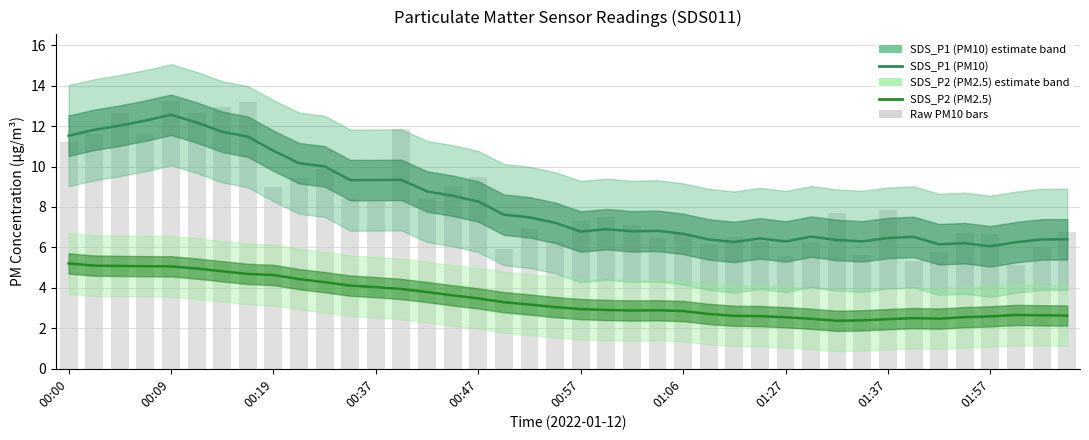

What is the greatest value displayed?

12.6